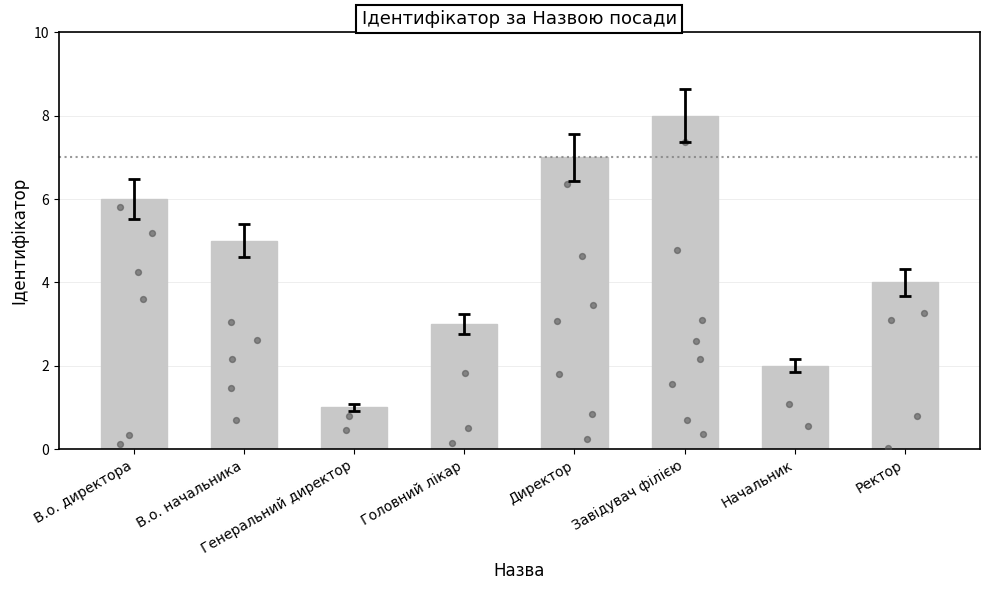

Between В.о. директора and Ректор, which is larger?

В.о. директора